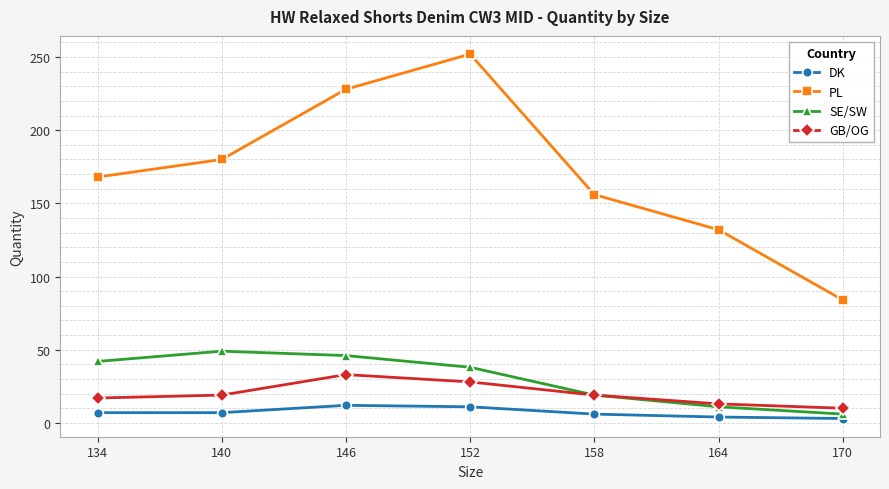

How many lines are shown in the chart?

4